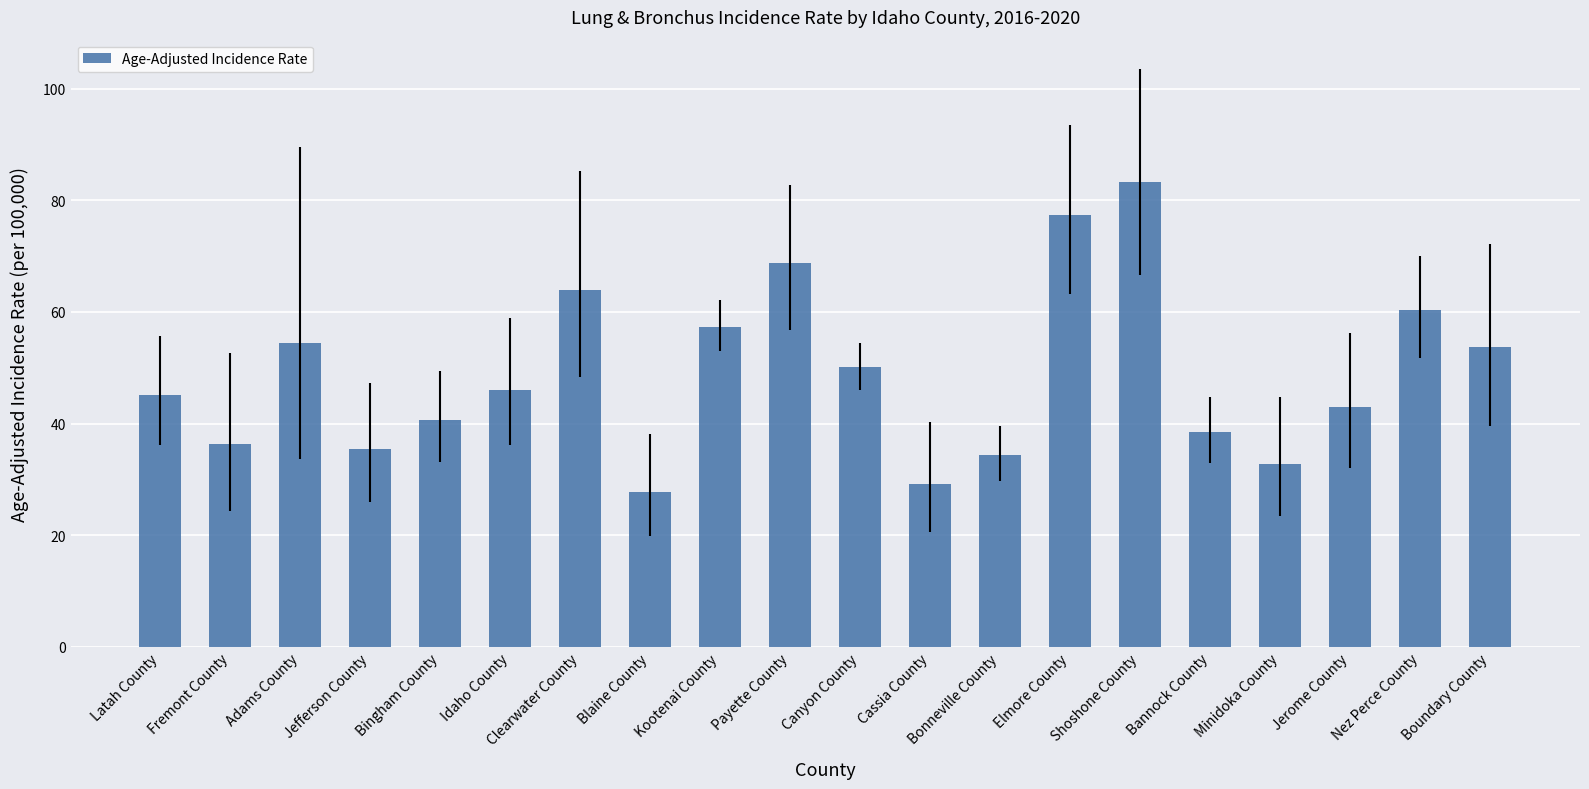

Which category has the highest value across all series?

Shoshone County